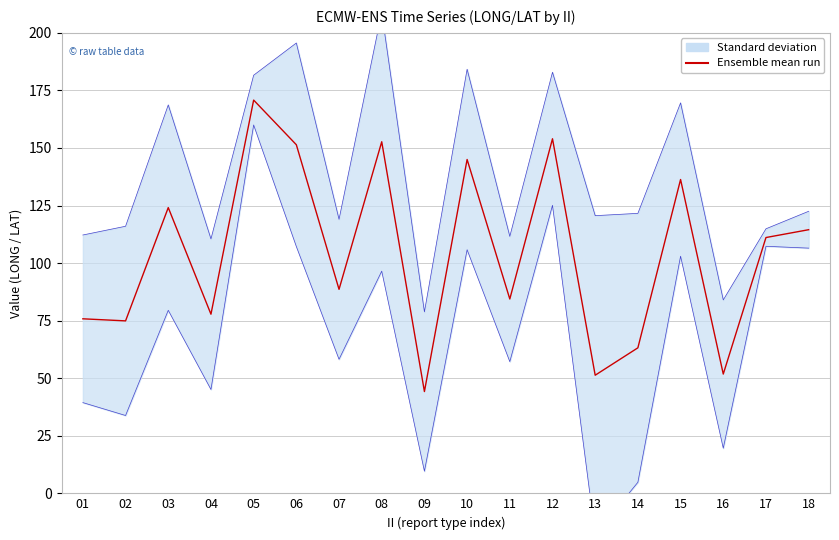

What is the sum of all values?

1871.9